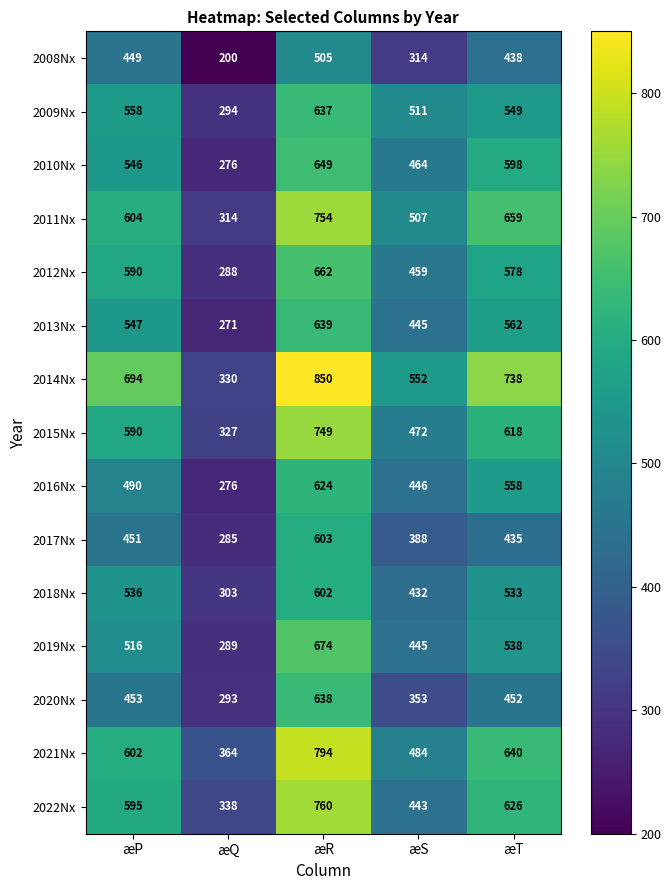

What is the total value across all series at æS?

6715